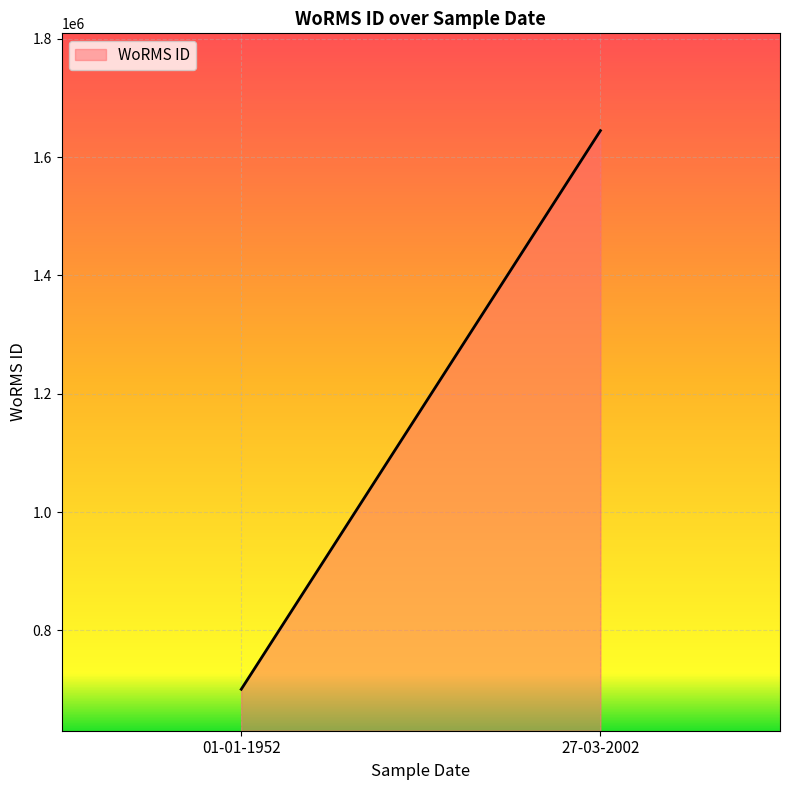

What position from the left is 01-01-1952?

1